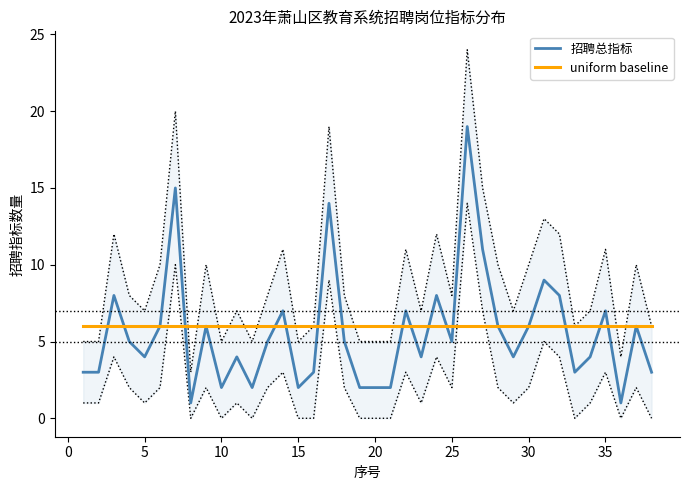

Is it true that 招聘总指标 equals 7 at 5?

False